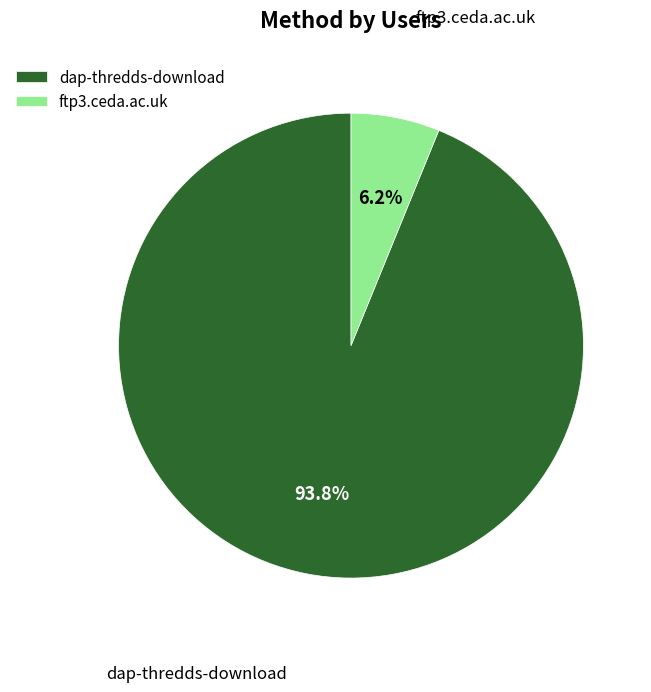

To the nearest percent, what percentage of the pie is ftp3.ceda.ac.uk?

6%